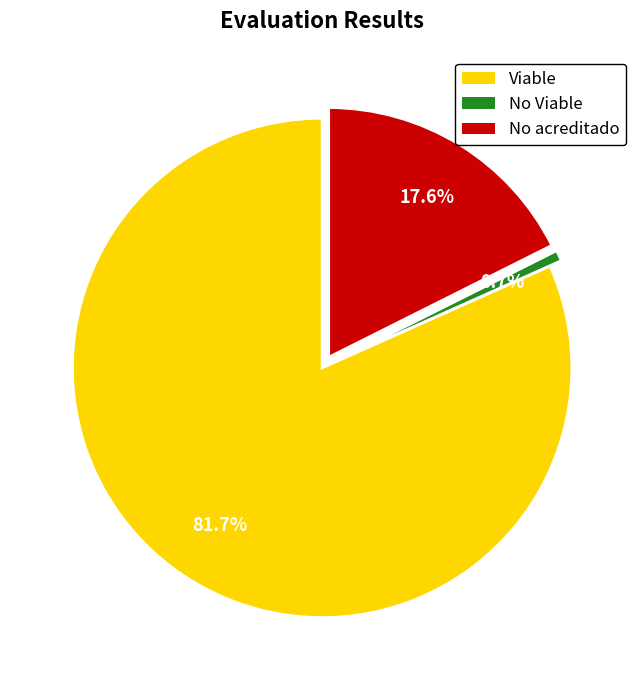

What is the total percentage of No Viable and Viable?

82.4%